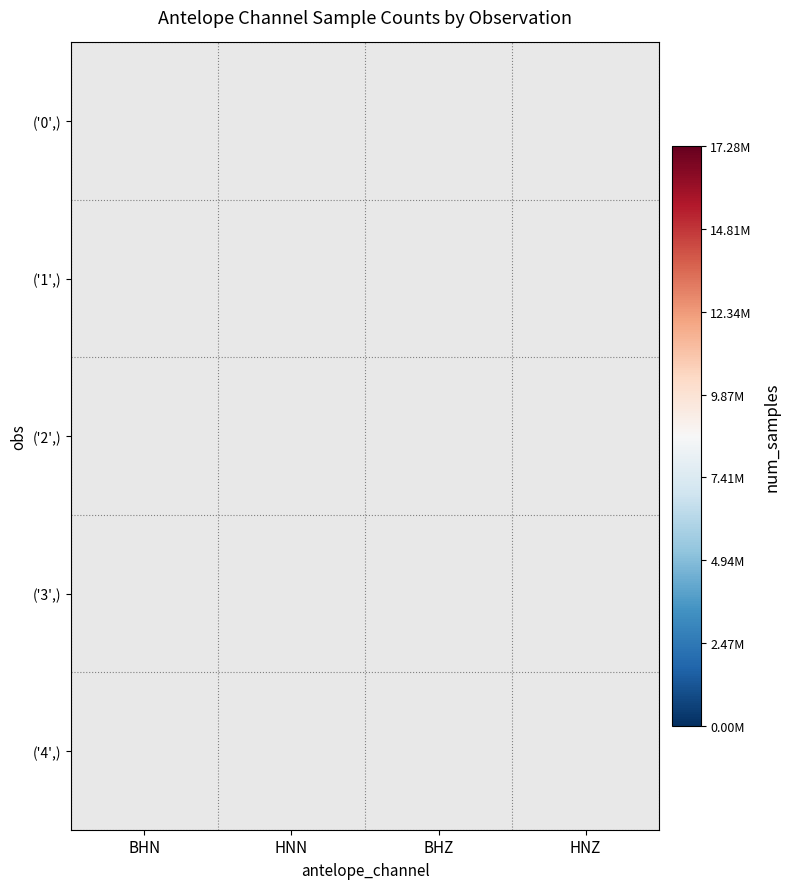

Which category has the lowest value in the ('0',) series?

BHN